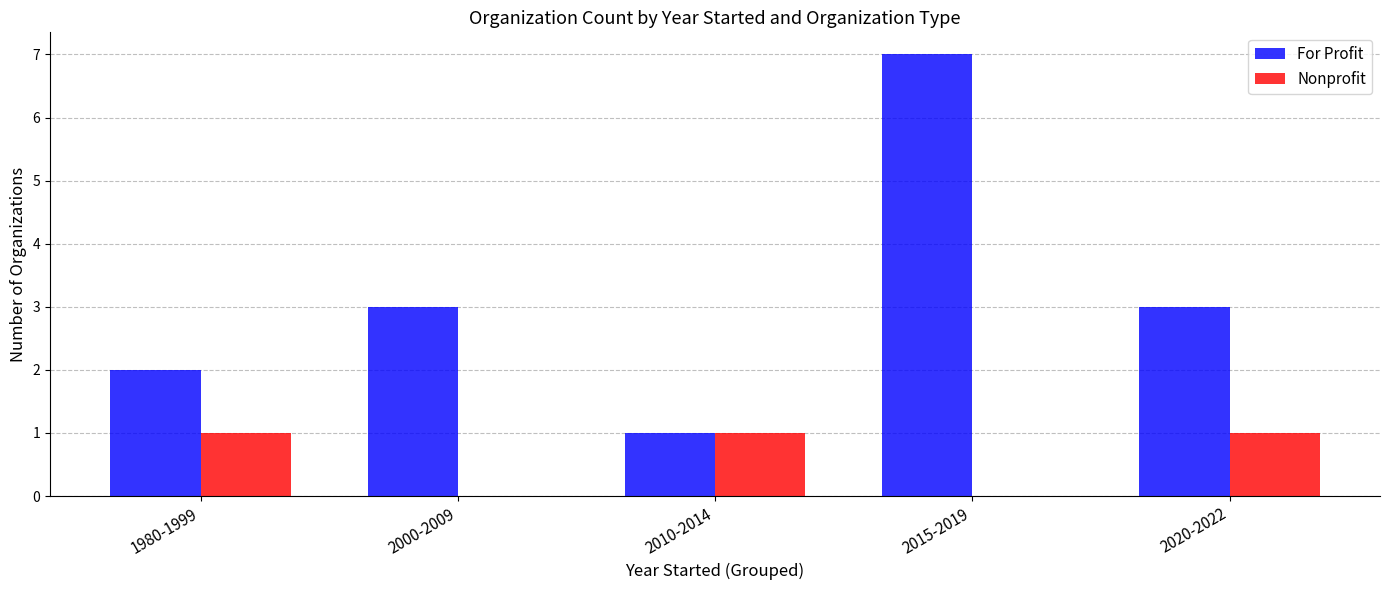

The Nonprofit series shows 1 at 2010-2014. True or false?

True